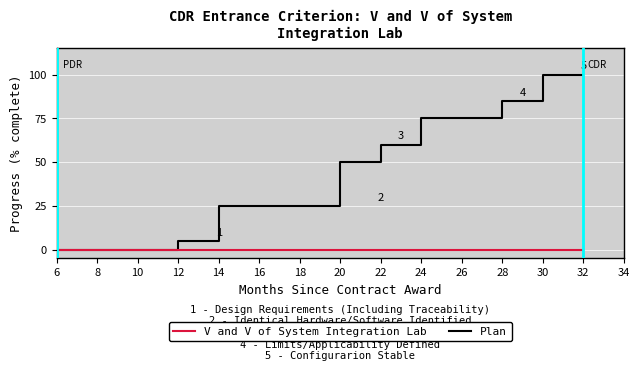

What is the total value across all series at 22?

60